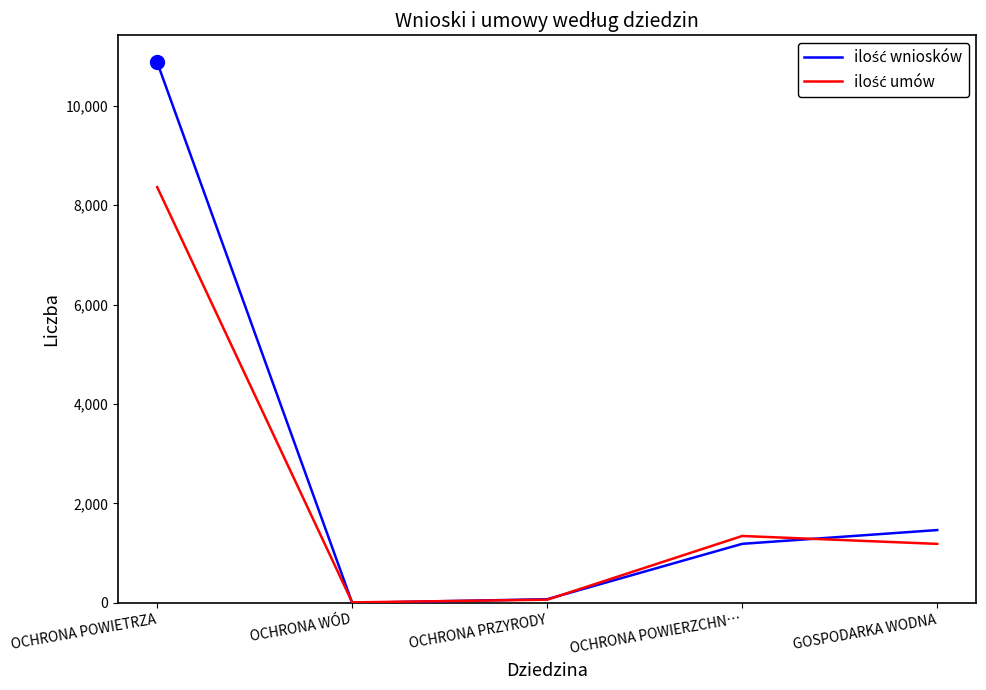

What is the spread (max minus min) of values at GOSPODARKA WODNA?

278